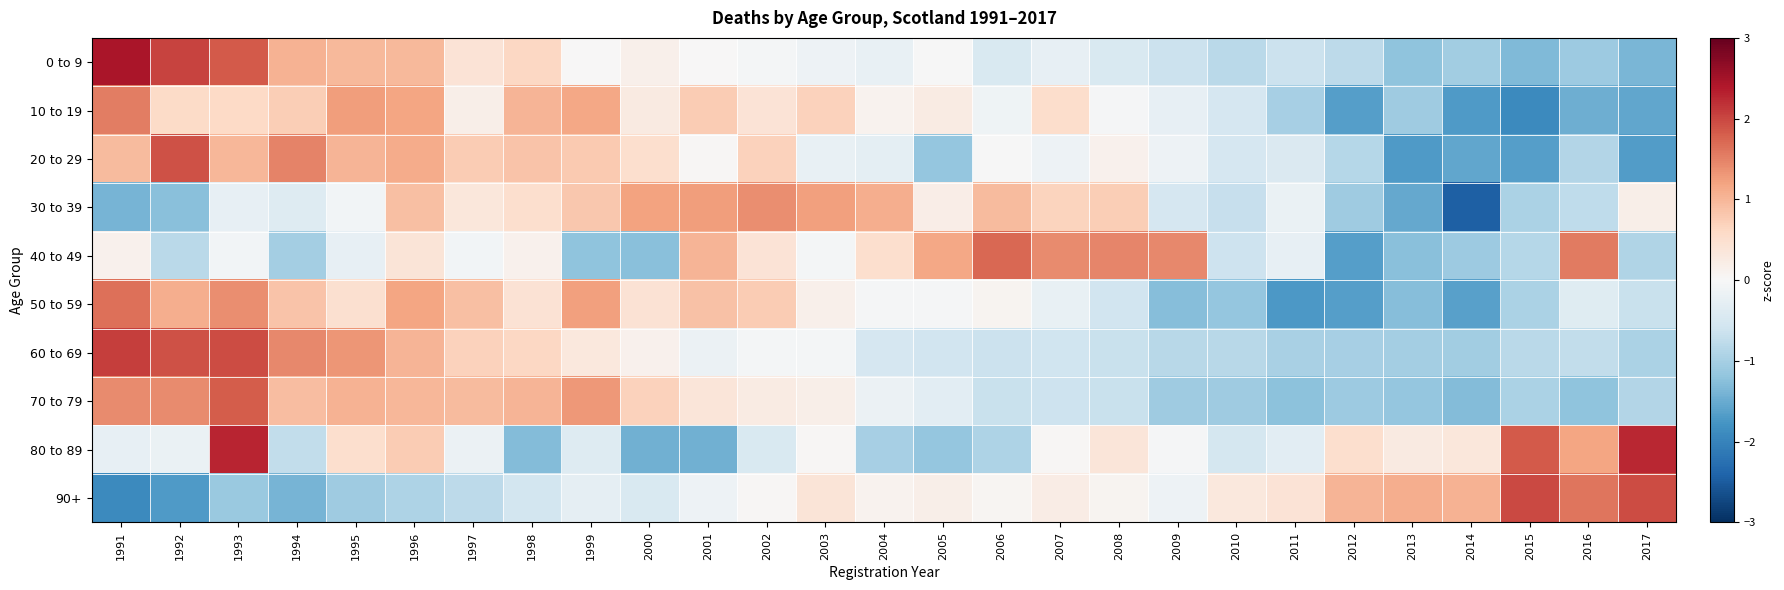

At 2000, list the series in order from largest to smallest.

30 to 39, 70 to 79, 20 to 29, 50 to 59, 10 to 19, 0 to 9, 60 to 69, 90+, 40 to 49, 80 to 89